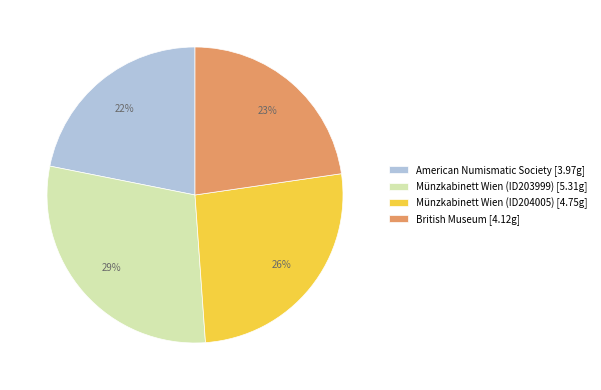

Which slice is the largest?

Münzkabinett Wien (ID203999)